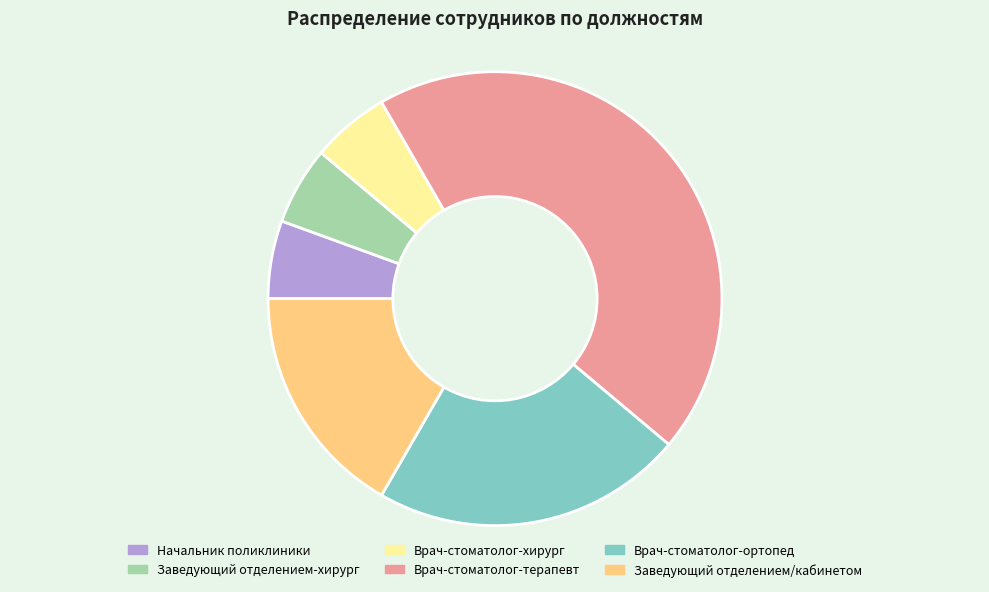

How many segments does this pie chart have?

6